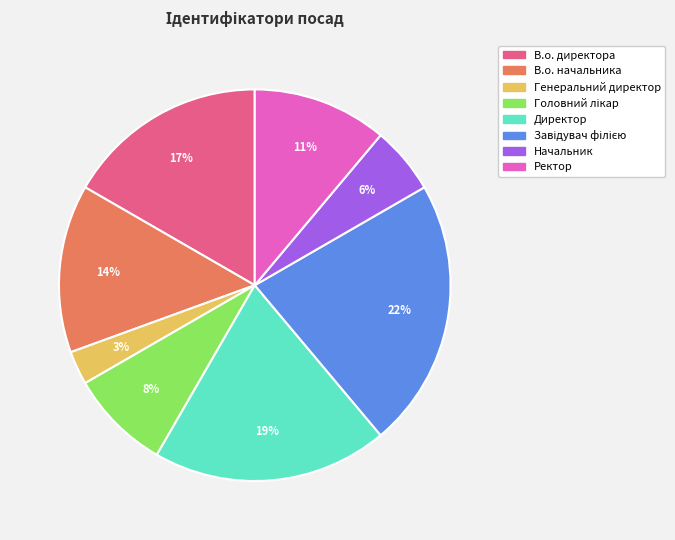

True or false: Ректор accounts for 25% of the total.

False